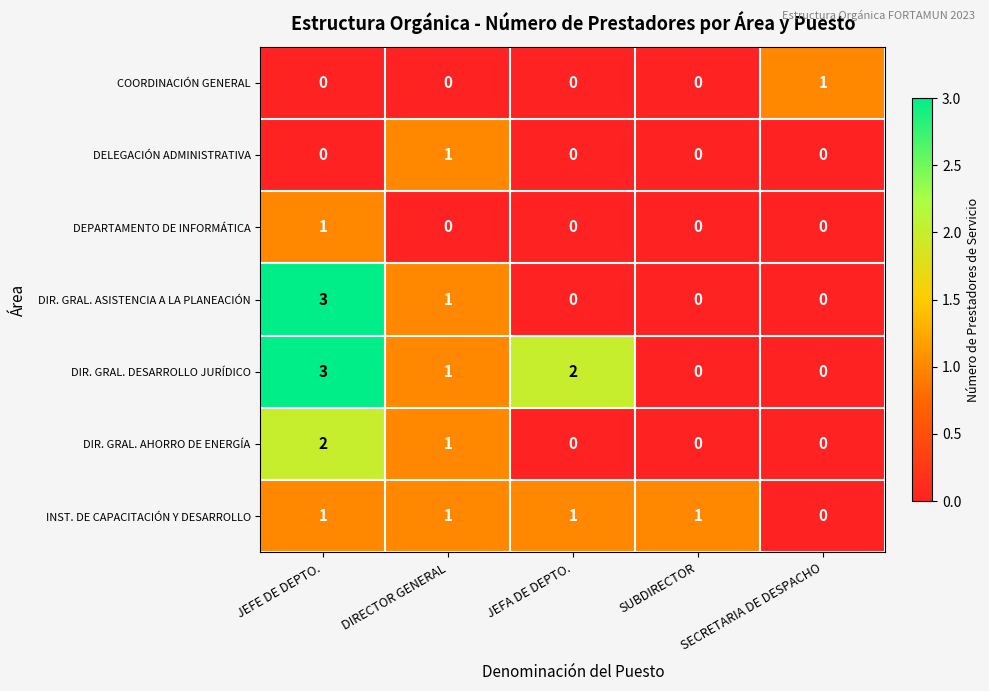

Between JEFA DE DEPTO. and SECRETARIA DE DESPACHO, which series saw the biggest shift?

DIR. GRAL. DESARROLLO JURÍDICO